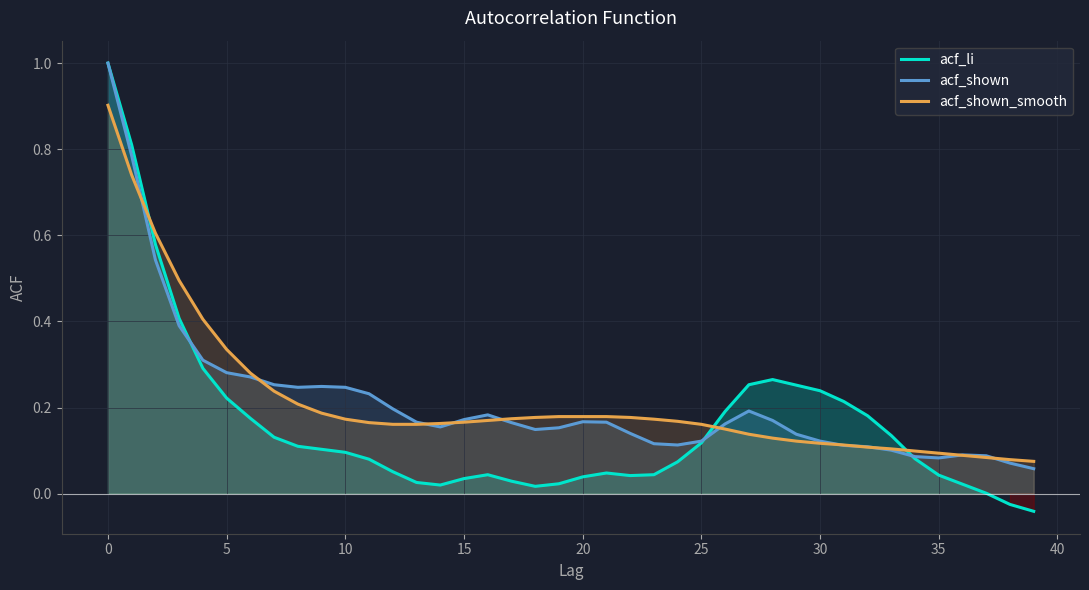

Which series ends up on top after the final intersection of acf_shown and acf_li?

acf_shown